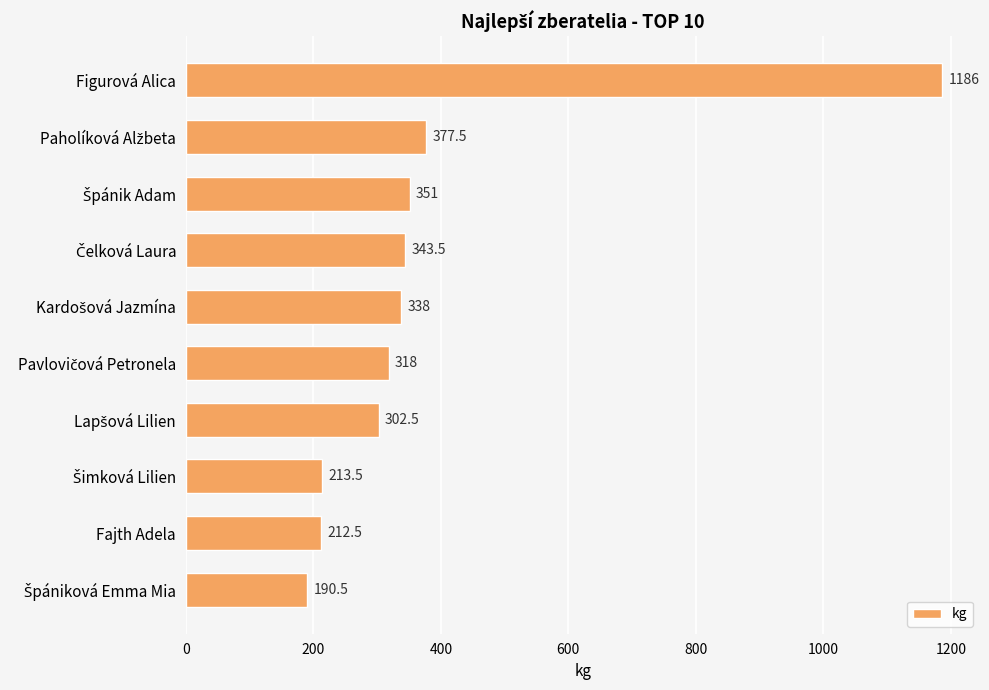

Reading top to bottom, transcribe all the data shown in this chart.

1186.0	377.5	351.0	343.5	338.0	318.0	302.5	213.5	212.5	190.5